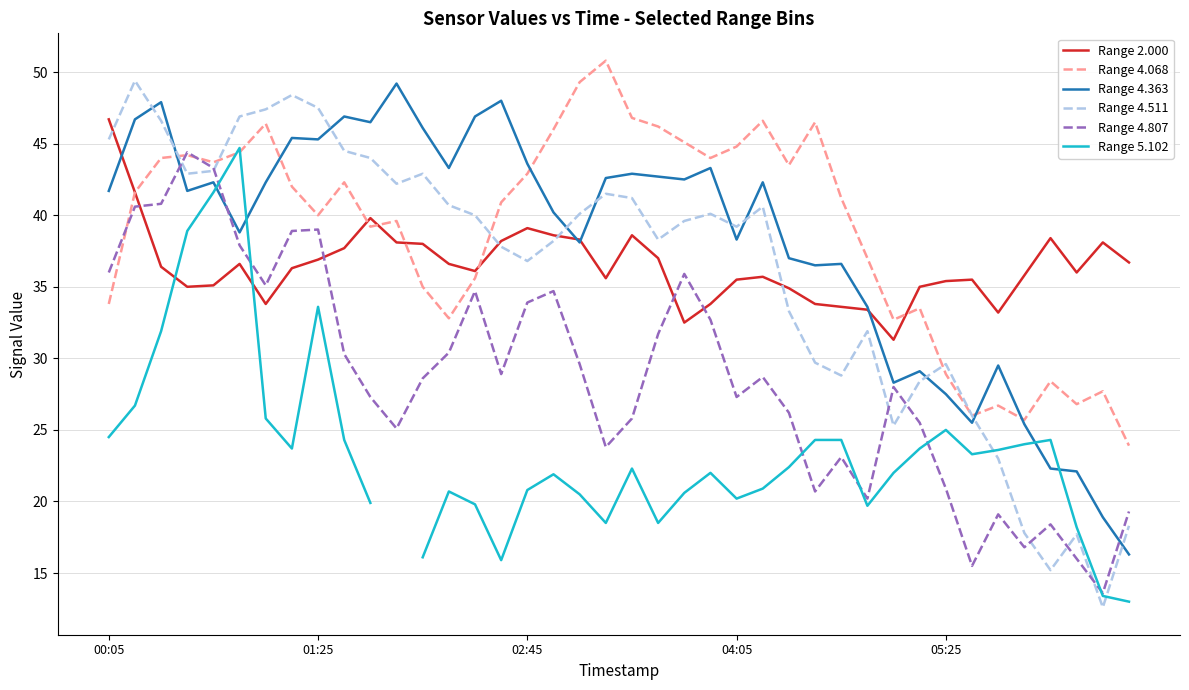

What is the highest value of the Range 4.511 series?

49.4